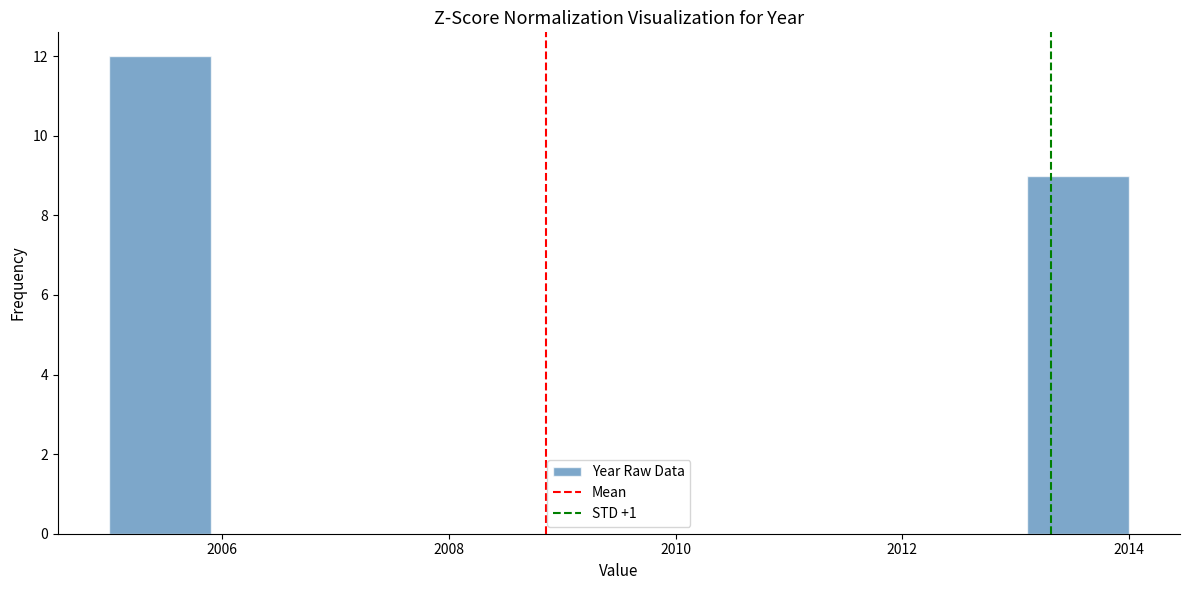

Which range on the x-axis has the tallest bar?

2005.0 to 2005.9